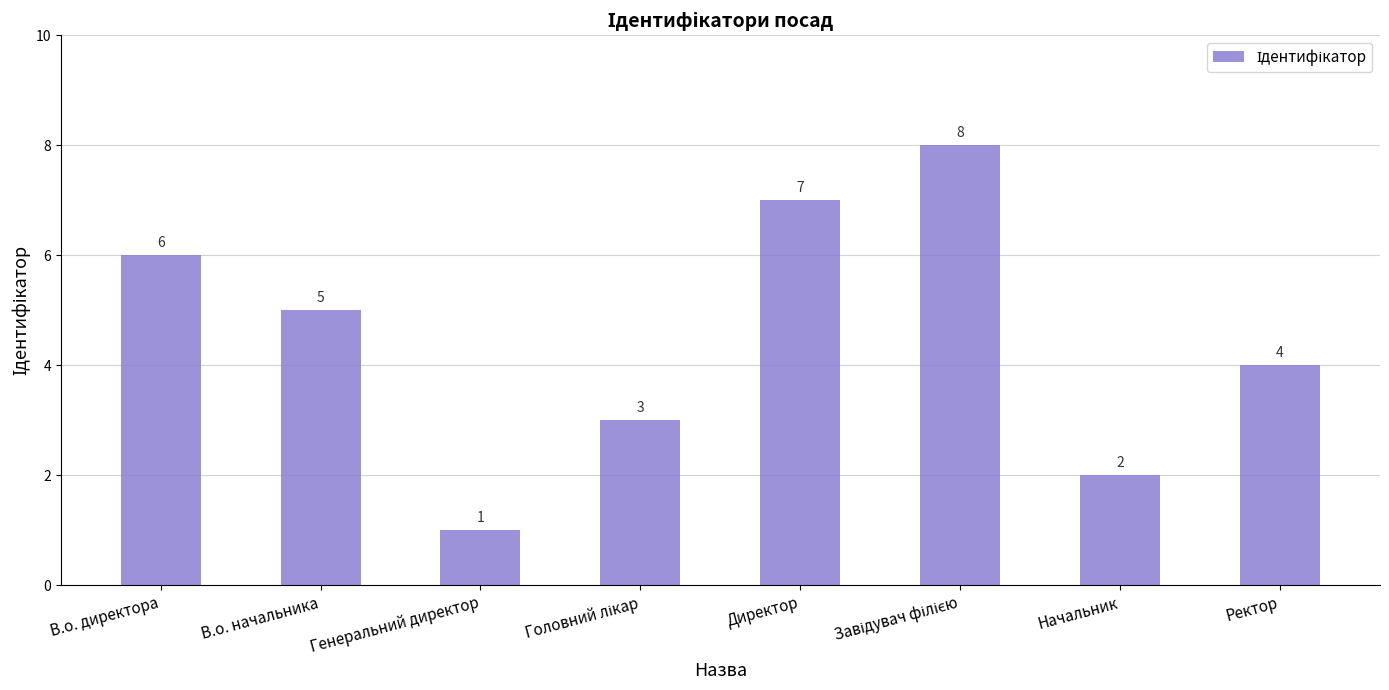

What position from the left is Генеральний директор?

3